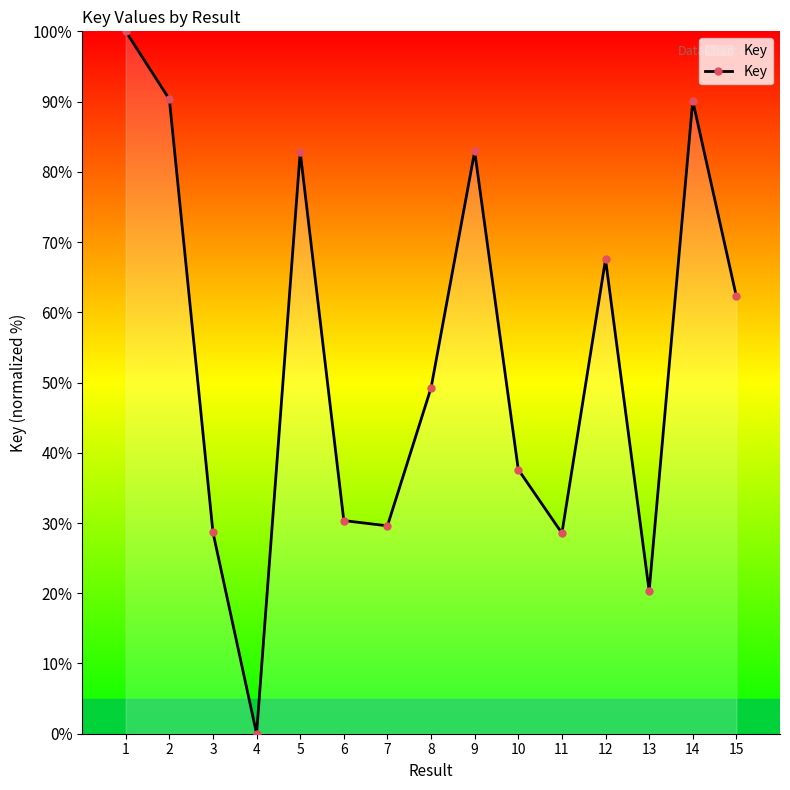

What is the difference between the maximum and minimum values?

100.0